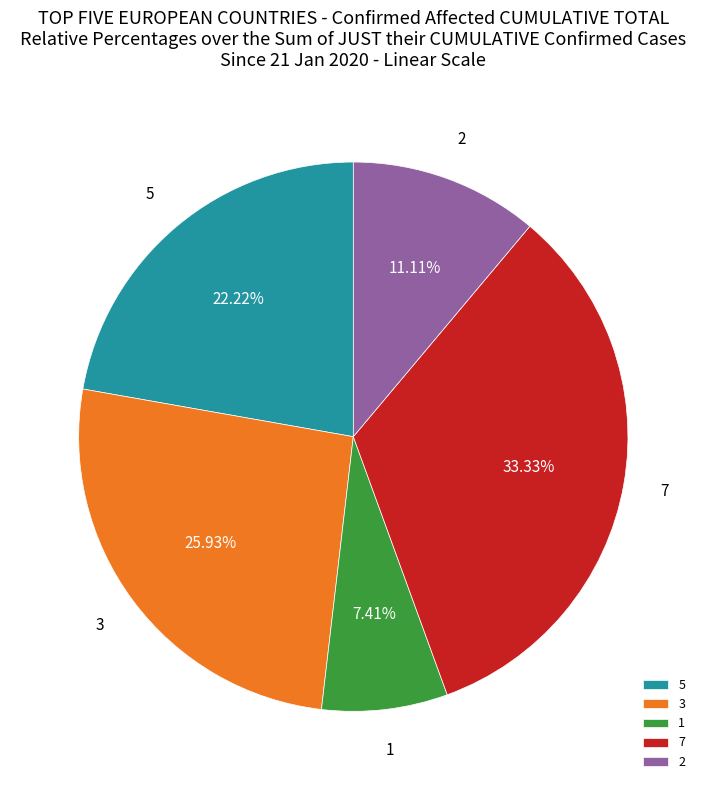

To the nearest percent, what portion does 5 represent?

22%